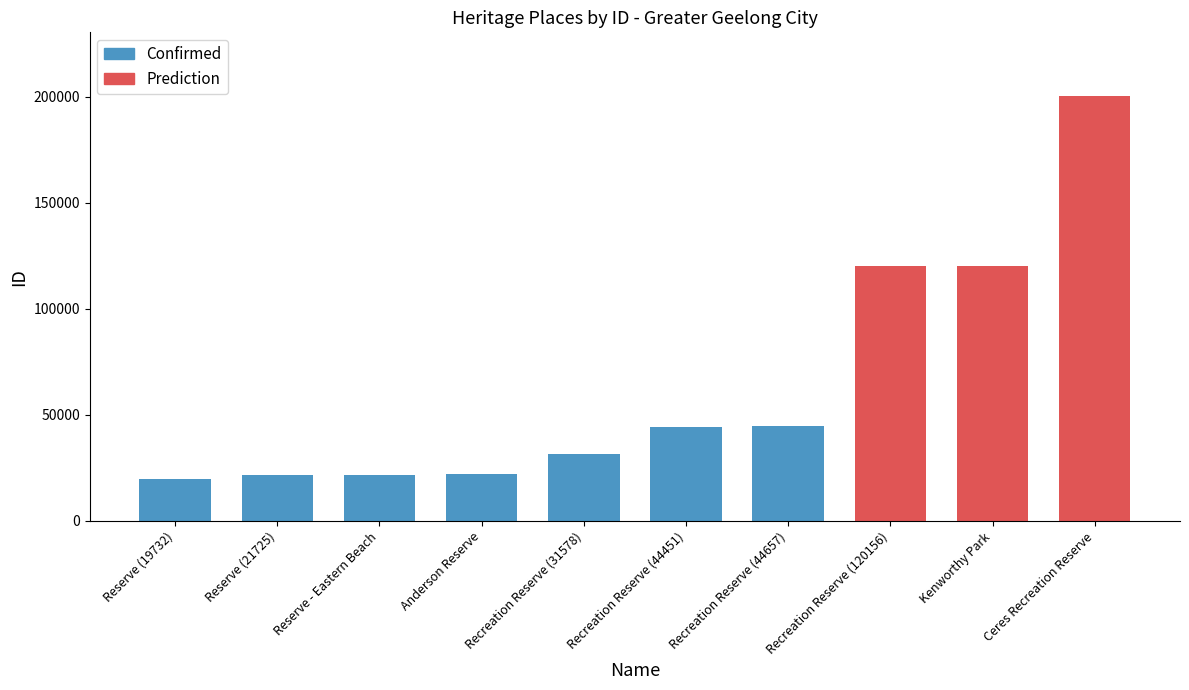

Which has a higher value, Reserve - Eastern Beach or Reserve (21725)?

Reserve - Eastern Beach